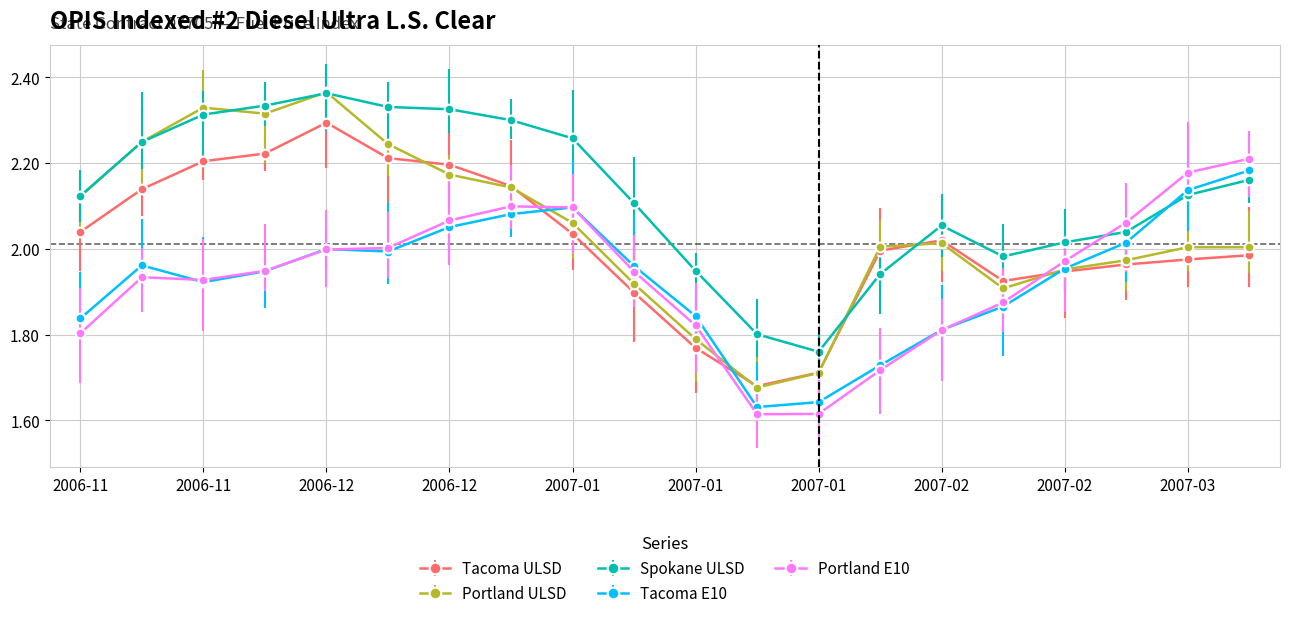

Reading left to right, what are all the values shown in this chart?

Tacoma ULSD: 2006-11-07=2.0	2006-11-14=2.1	2006-11-21=2.2	2006-11-28=2.2	2006-12-05=2.3	2006-12-12=2.2	2006-12-19=2.2	2006-12-26=2.1	2007-01-02=2.0	2007-01-09=1.9	2007-01-16=1.8	2007-01-23=1.7	2007-01-30=1.7	2007-02-06=2.0	2007-02-13=2.0	2007-02-20=1.9	2007-02-27=1.9	2007-03-06=2.0	2007-03-13=2.0	2007-03-20=2.0
Portland ULSD: 2006-11-07=2.1	2006-11-14=2.2	2006-11-21=2.3	2006-11-28=2.3	2006-12-05=2.4	2006-12-12=2.2	2006-12-19=2.2	2006-12-26=2.1	2007-01-02=2.1	2007-01-09=1.9	2007-01-16=1.8	2007-01-23=1.7	2007-01-30=1.7	2007-02-06=2.0	2007-02-13=2.0	2007-02-20=1.9	2007-02-27=2.0	2007-03-06=2.0	2007-03-13=2.0	2007-03-20=2.0
Spokane ULSD: 2006-11-07=2.1	2006-11-14=2.2	2006-11-21=2.3	2006-11-28=2.3	2006-12-05=2.4	2006-12-12=2.3	2006-12-19=2.3	2006-12-26=2.3	2007-01-02=2.3	2007-01-09=2.1	2007-01-16=1.9	2007-01-23=1.8	2007-01-30=1.8	2007-02-06=1.9	2007-02-13=2.1	2007-02-20=2.0	2007-02-27=2.0	2007-03-06=2.0	2007-03-13=2.1	2007-03-20=2.2
Tacoma E10: 2006-11-07=1.8	2006-11-14=2.0	2006-11-21=1.9	2006-11-28=1.9	2006-12-05=2.0	2006-12-12=2.0	2006-12-19=2.1	2006-12-26=2.1	2007-01-02=2.1	2007-01-09=2.0	2007-01-16=1.8	2007-01-23=1.6	2007-01-30=1.6	2007-02-06=1.7	2007-02-13=1.8	2007-02-20=1.9	2007-02-27=2.0	2007-03-06=2.0	2007-03-13=2.1	2007-03-20=2.2
Portland E10: 2006-11-07=1.8	2006-11-14=1.9	2006-11-21=1.9	2006-11-28=1.9	2006-12-05=2.0	2006-12-12=2.0	2006-12-19=2.1	2006-12-26=2.1	2007-01-02=2.1	2007-01-09=1.9	2007-01-16=1.8	2007-01-23=1.6	2007-01-30=1.6	2007-02-06=1.7	2007-02-13=1.8	2007-02-20=1.9	2007-02-27=2.0	2007-03-06=2.1	2007-03-13=2.2	2007-03-20=2.2